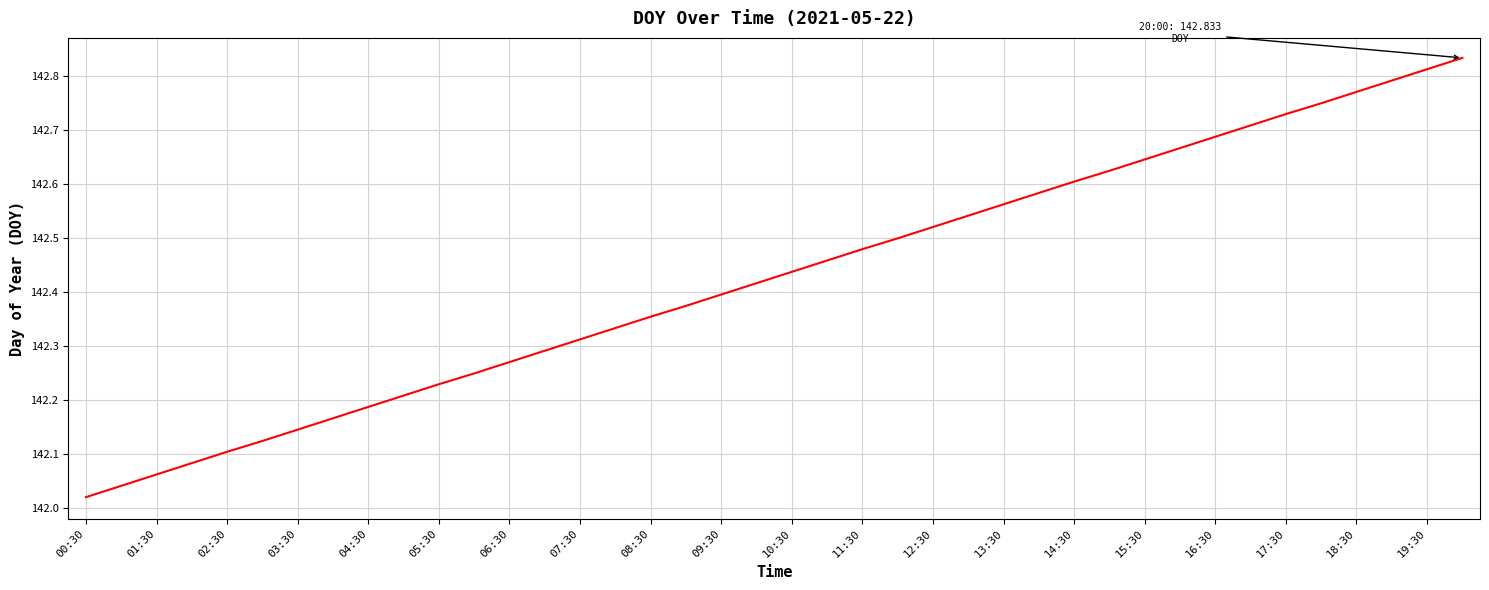

Approximately how many times larger is the value at 19:30 compared to 15:30?

1.0